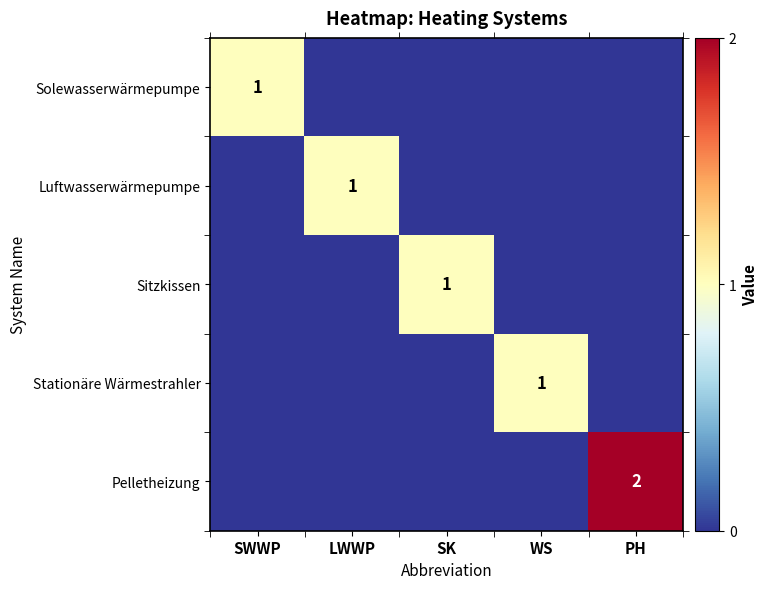

The value of Pelletheizung at PH is 2. True or false?

True